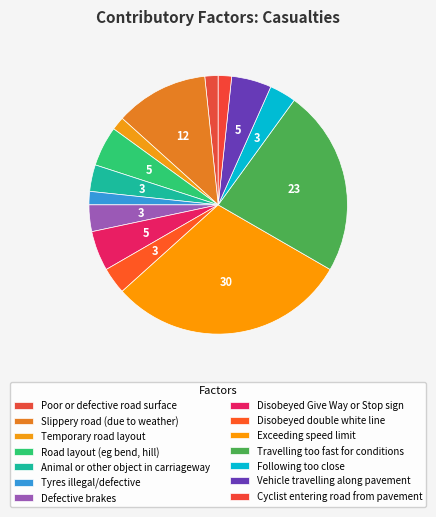

How many segments does this pie chart have?

14